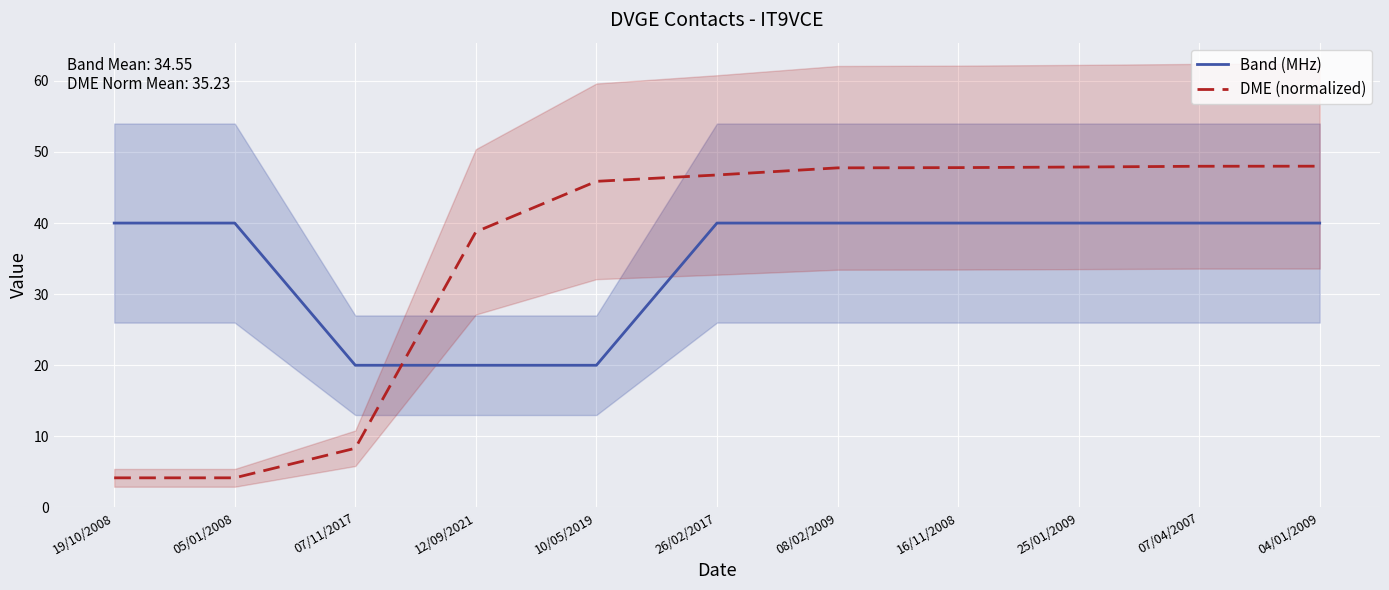

What is the label of the 5th point from the right?

08/02/2009